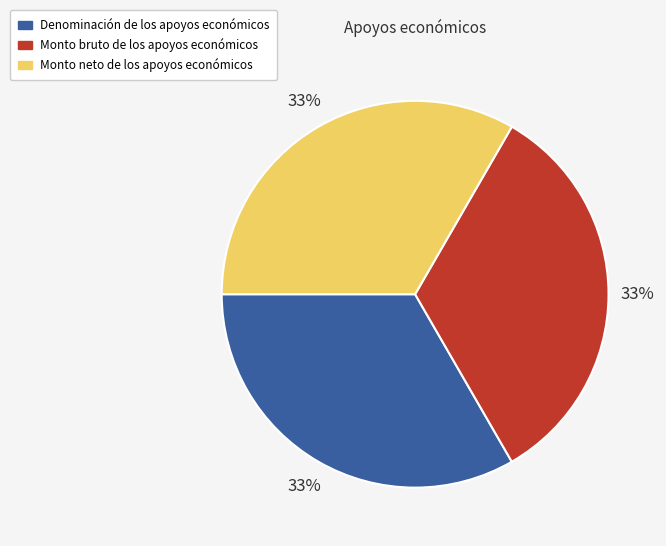

True or false: Monto neto de los apoyos económicos accounts for 33% of the total.

True